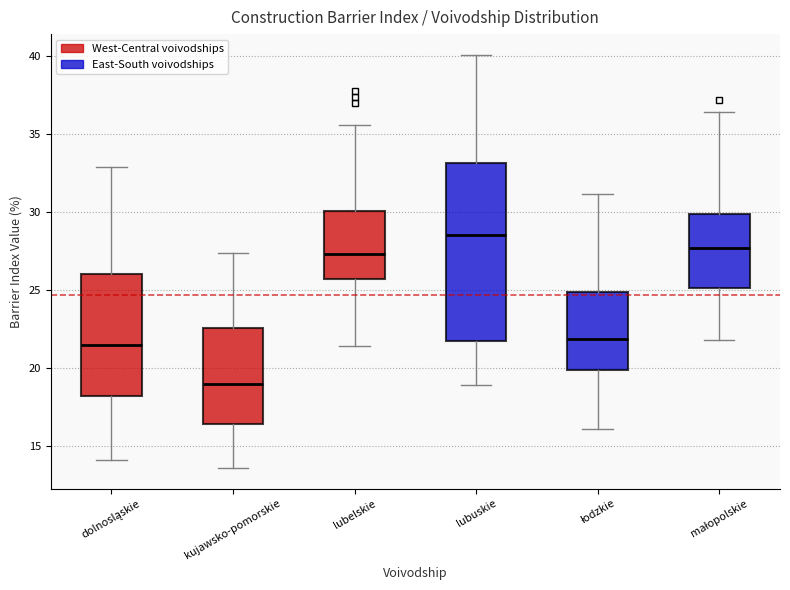

Where does the lower whisker of the box for lubuskie end on the y-axis? The values are not printed on the chart, so give them approximately, as read against the axis.

19.0